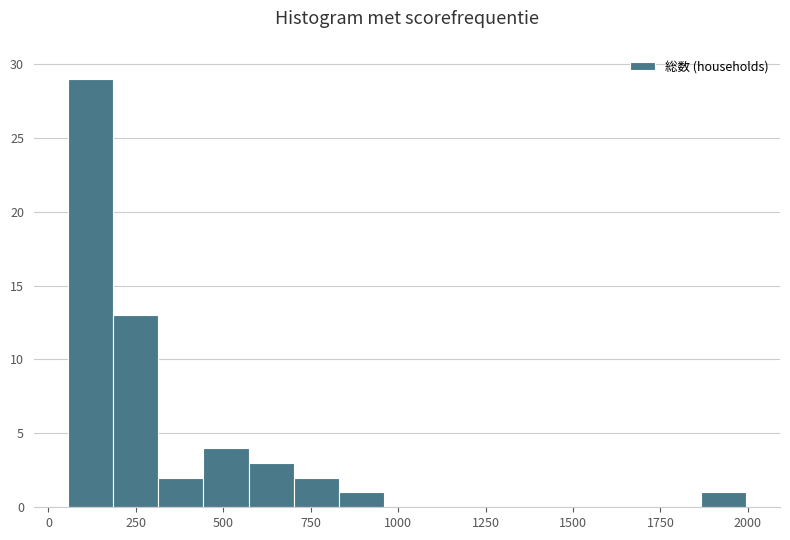

Read against the x-axis, roughly where is the centre of the tallest bar?

100